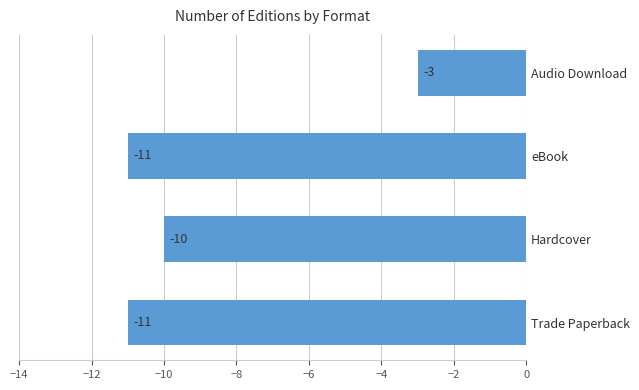

The chart shows a value of -4 at Hardcover. True or false?

False